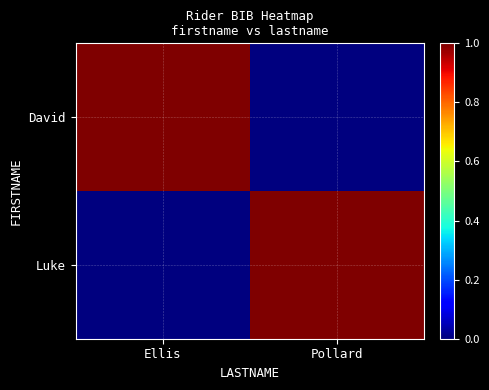

Which category has the lowest value across all series?

Pollard